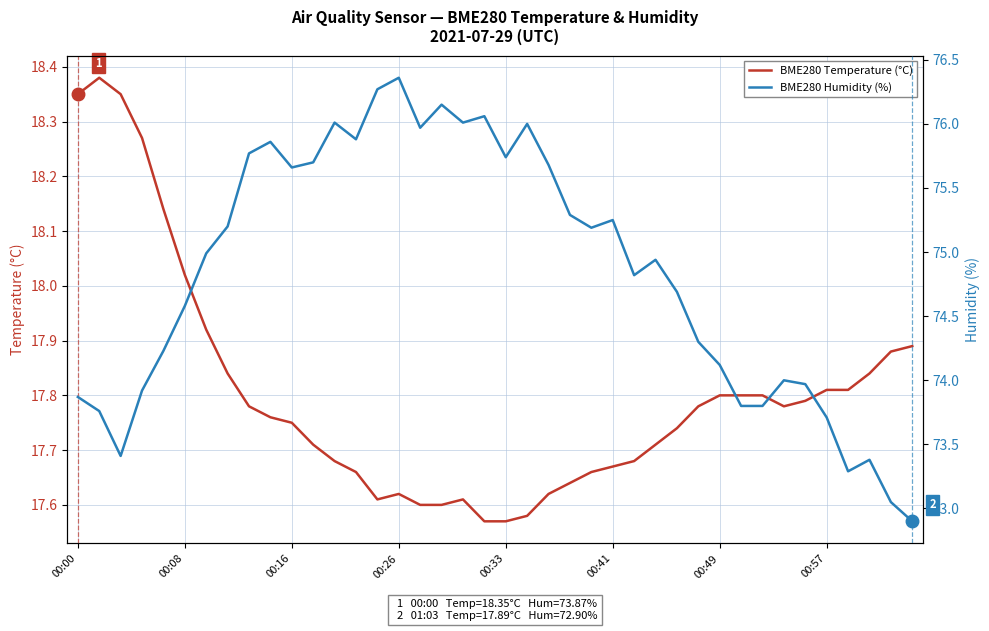

At 33, list the series in order from largest to smallest.

BME280 Humidity (%), BME280 Temperature (°C)